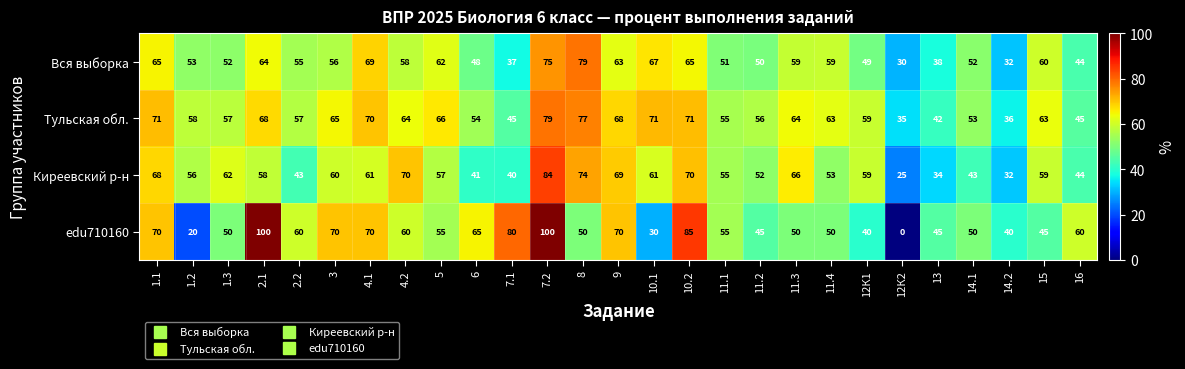

What is the greatest value displayed?

100